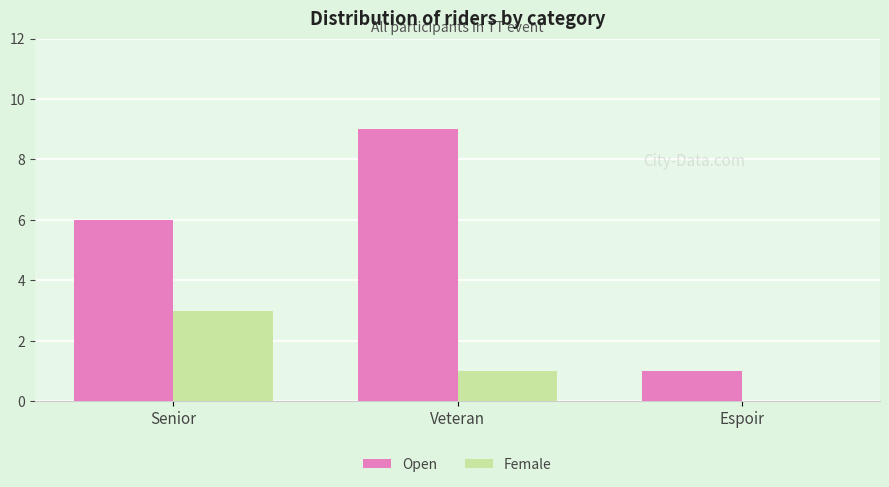

At which category is the sum across all series the highest?

Veteran